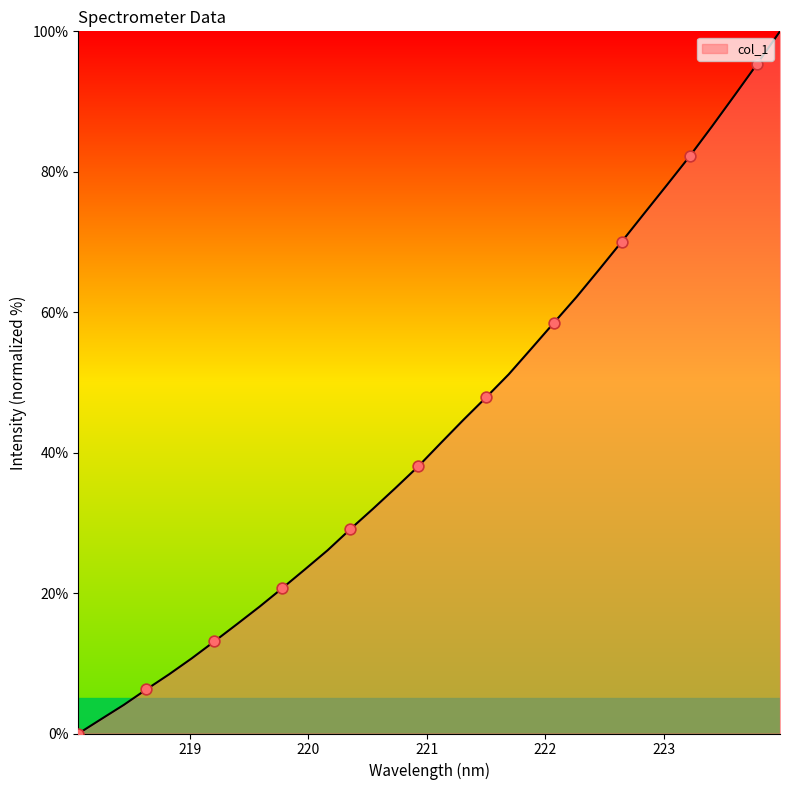

What is the difference between the maximum and minimum values?

100.0